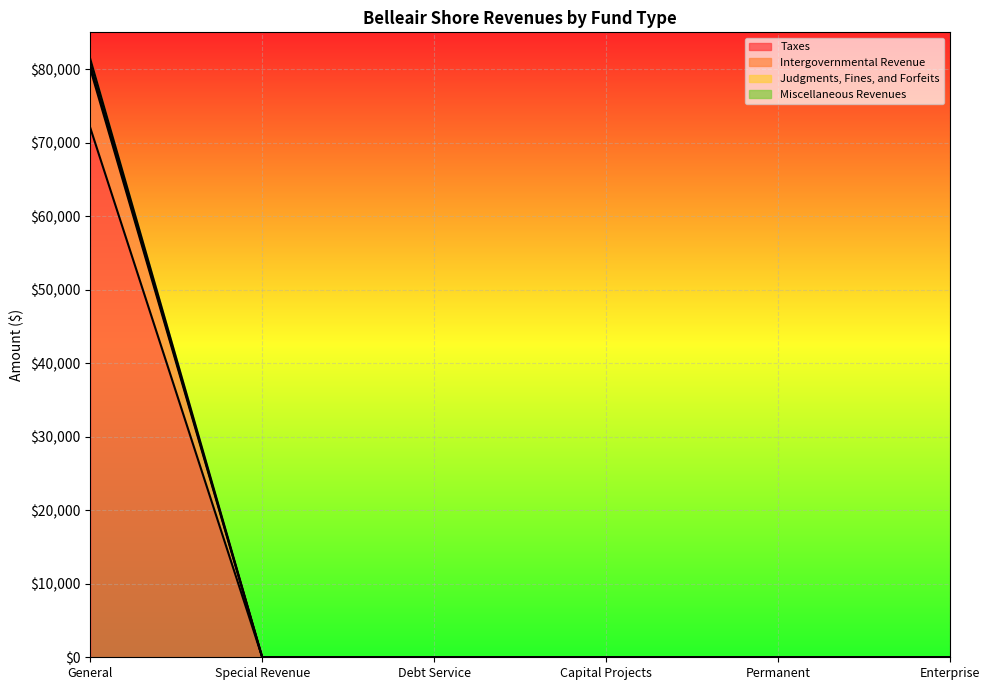

At which category is the sum across all series the highest?

General